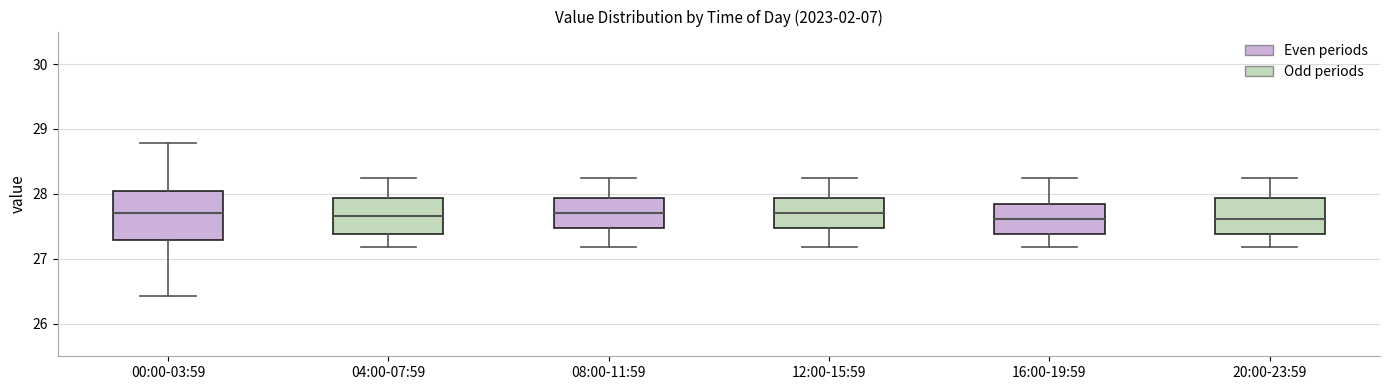

Which box is the tallest, from its lower edge to its upper edge?

00:00-03:59